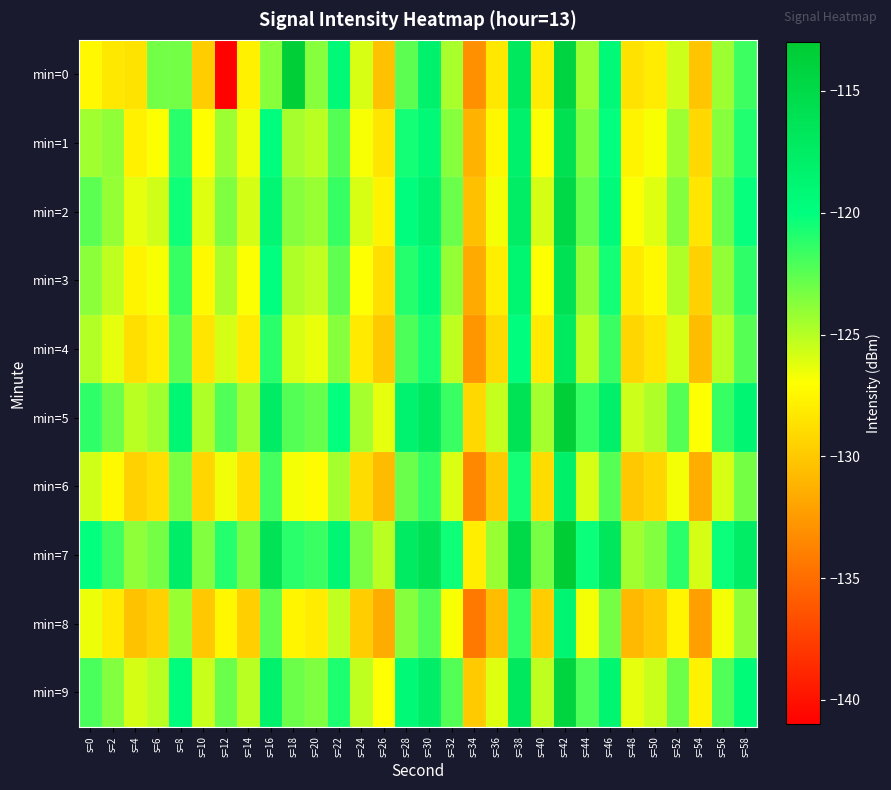

Reading left to right, extract all data points from this chart.

min=0: s=0=-127.4	s=2=-128.2	s=4=-128.5	s=6=-123.1	s=8=-123.2	s=10=-129.7	s=12=-140.8	s=14=-127.8	s=16=-123.8	s=18=-113.5	s=20=-123.7	s=22=-119.3	s=24=-125.9	s=26=-130.4	s=28=-122.5	s=30=-118.3	s=32=-124.6	s=34=-133.1	s=36=-128.2	s=38=-117.0	s=40=-128.0	s=42=-114.4	s=44=-124.3	s=46=-119.2	s=48=-128.6	s=50=-128.0	s=52=-125.6	s=54=-130.1	s=56=-124.3	s=58=-121.7
min=1: s=0=-124.4	s=2=-124.0	s=4=-127.7	s=6=-126.9	s=8=-121.1	s=10=-127.0	s=12=-124.3	s=14=-126.5	s=16=-119.9	s=18=-124.6	s=20=-125.1	s=22=-122.3	s=24=-126.8	s=26=-128.4	s=28=-120.5	s=30=-119.2	s=32=-123.7	s=34=-131.2	s=36=-127.4	s=38=-118.3	s=40=-126.9	s=42=-115.8	s=44=-123.5	s=46=-120.1	s=48=-127.6	s=50=-126.8	s=52=-124.3	s=54=-129.1	s=56=-123.7	s=58=-120.9
min=2: s=0=-122.5	s=2=-124.1	s=4=-126.3	s=6=-125.7	s=8=-120.4	s=10=-126.1	s=12=-123.5	s=14=-125.8	s=16=-118.9	s=18=-123.7	s=20=-124.2	s=22=-121.5	s=24=-125.9	s=26=-127.6	s=28=-119.8	s=30=-118.5	s=32=-122.9	s=34=-130.4	s=36=-126.7	s=38=-117.6	s=40=-125.8	s=42=-114.9	s=44=-122.8	s=46=-119.4	s=48=-126.9	s=50=-126.1	s=52=-123.6	s=54=-128.4	s=56=-122.9	s=58=-120.2
min=3: s=0=-123.8	s=2=-125.2	s=4=-127.6	s=6=-126.8	s=8=-121.5	s=10=-127.3	s=12=-124.7	s=14=-126.9	s=16=-120.0	s=18=-124.8	s=20=-125.3	s=22=-122.6	s=24=-127.0	s=26=-128.8	s=28=-121.0	s=30=-119.6	s=32=-124.1	s=34=-131.6	s=36=-127.9	s=38=-118.7	s=40=-127.0	s=42=-116.1	s=44=-124.0	s=46=-120.5	s=48=-128.1	s=50=-127.3	s=52=-124.8	s=54=-129.5	s=56=-124.0	s=58=-121.3
min=4: s=0=-124.9	s=2=-126.3	s=4=-128.7	s=6=-127.9	s=8=-122.6	s=10=-128.4	s=12=-125.8	s=14=-128.0	s=16=-121.1	s=18=-125.9	s=20=-126.4	s=22=-123.7	s=24=-128.1	s=26=-129.9	s=28=-122.1	s=30=-120.7	s=32=-125.2	s=34=-132.7	s=36=-129.0	s=38=-119.8	s=40=-128.1	s=42=-117.2	s=44=-125.1	s=46=-121.6	s=48=-129.2	s=50=-128.4	s=52=-125.9	s=54=-130.6	s=56=-125.1	s=58=-122.4
min=5: s=0=-121.3	s=2=-122.9	s=4=-125.1	s=6=-124.4	s=8=-119.0	s=10=-124.8	s=12=-122.2	s=14=-124.4	s=16=-117.5	s=18=-122.3	s=20=-122.8	s=22=-120.1	s=24=-124.5	s=26=-126.3	s=28=-118.5	s=30=-117.2	s=32=-121.6	s=34=-129.1	s=36=-125.4	s=38=-116.2	s=40=-124.5	s=42=-113.6	s=44=-121.5	s=46=-118.0	s=48=-125.6	s=50=-124.8	s=52=-122.3	s=54=-127.0	s=56=-121.5	s=58=-118.8
min=6: s=0=-125.7	s=2=-127.3	s=4=-129.5	s=6=-128.7	s=8=-123.4	s=10=-129.2	s=12=-126.6	s=14=-128.8	s=16=-121.9	s=18=-126.7	s=20=-127.2	s=22=-124.5	s=24=-128.9	s=26=-130.7	s=28=-122.9	s=30=-121.5	s=32=-126.0	s=34=-133.5	s=36=-129.8	s=38=-120.6	s=40=-128.9	s=42=-118.0	s=44=-125.9	s=46=-122.4	s=48=-130.0	s=50=-129.2	s=52=-126.7	s=54=-131.4	s=56=-125.9	s=58=-123.2
min=7: s=0=-120.1	s=2=-121.7	s=4=-123.9	s=6=-123.2	s=8=-117.8	s=10=-123.6	s=12=-121.0	s=14=-123.2	s=16=-116.3	s=18=-121.1	s=20=-121.6	s=22=-118.9	s=24=-123.3	s=26=-125.1	s=28=-117.3	s=30=-116.0	s=32=-120.4	s=34=-127.9	s=36=-124.2	s=38=-115.0	s=40=-123.3	s=42=-112.4	s=44=-120.3	s=46=-116.8	s=48=-124.4	s=50=-123.6	s=52=-121.1	s=54=-125.8	s=56=-120.3	s=58=-117.6
min=8: s=0=-126.5	s=2=-128.1	s=4=-130.3	s=6=-129.5	s=8=-124.2	s=10=-130.0	s=12=-127.4	s=14=-129.6	s=16=-122.7	s=18=-127.5	s=20=-128.0	s=22=-125.3	s=24=-129.7	s=26=-131.5	s=28=-123.7	s=30=-122.3	s=32=-126.8	s=34=-134.3	s=36=-130.6	s=38=-121.4	s=40=-129.7	s=42=-118.8	s=44=-126.7	s=46=-123.2	s=48=-130.8	s=50=-130.0	s=52=-127.5	s=54=-132.2	s=56=-126.7	s=58=-124.0
min=9: s=0=-122.0	s=2=-123.6	s=4=-125.8	s=6=-125.1	s=8=-119.7	s=10=-125.5	s=12=-122.9	s=14=-125.1	s=16=-118.2	s=18=-123.0	s=20=-123.5	s=22=-120.8	s=24=-125.2	s=26=-127.0	s=28=-119.2	s=30=-117.8	s=32=-122.3	s=34=-129.8	s=36=-126.1	s=38=-116.9	s=40=-125.2	s=42=-114.3	s=44=-122.2	s=46=-118.7	s=48=-126.3	s=50=-125.5	s=52=-123.0	s=54=-127.7	s=56=-122.2	s=58=-119.5